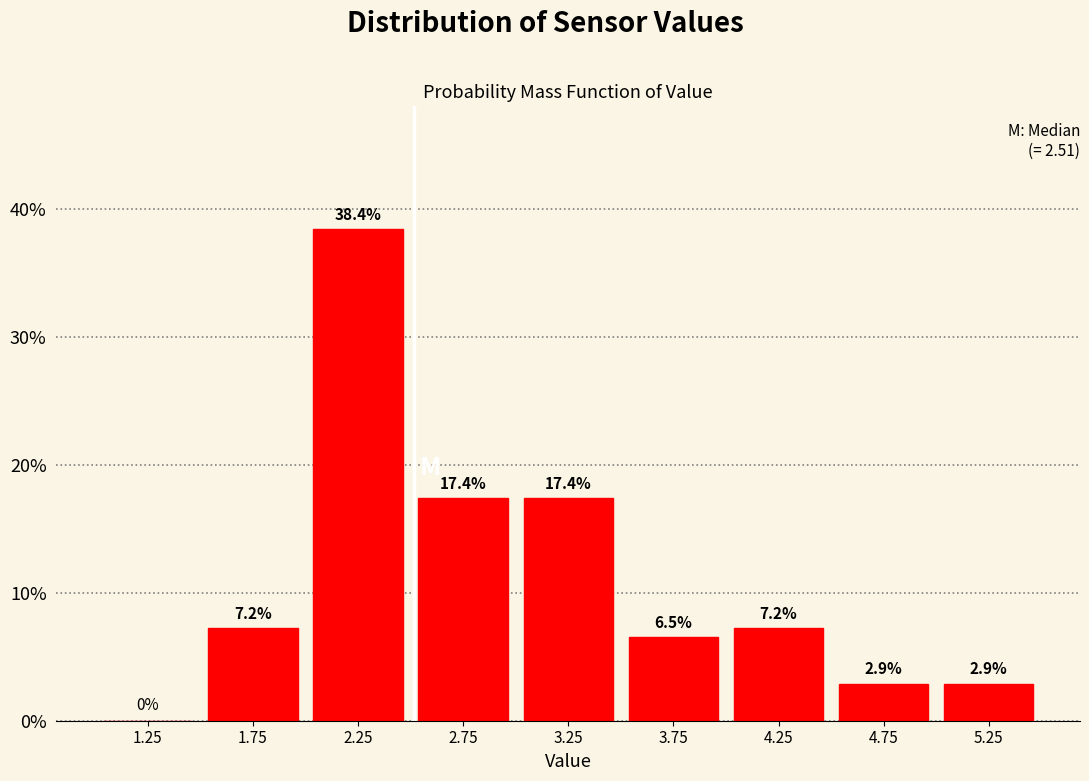

Reading left to right, list every bar in this chart as the range it spans on the x-axis followed by its height.

1.0 to 1.5: 0.0
1.5 to 2.0: 7.2
2.0 to 2.5: 38.4
2.5 to 3.0: 17.4
3.0 to 3.5: 17.4
3.5 to 4.0: 6.5
4.0 to 4.5: 7.2
4.5 to 5.0: 2.9
5.0 to 5.5: 2.9